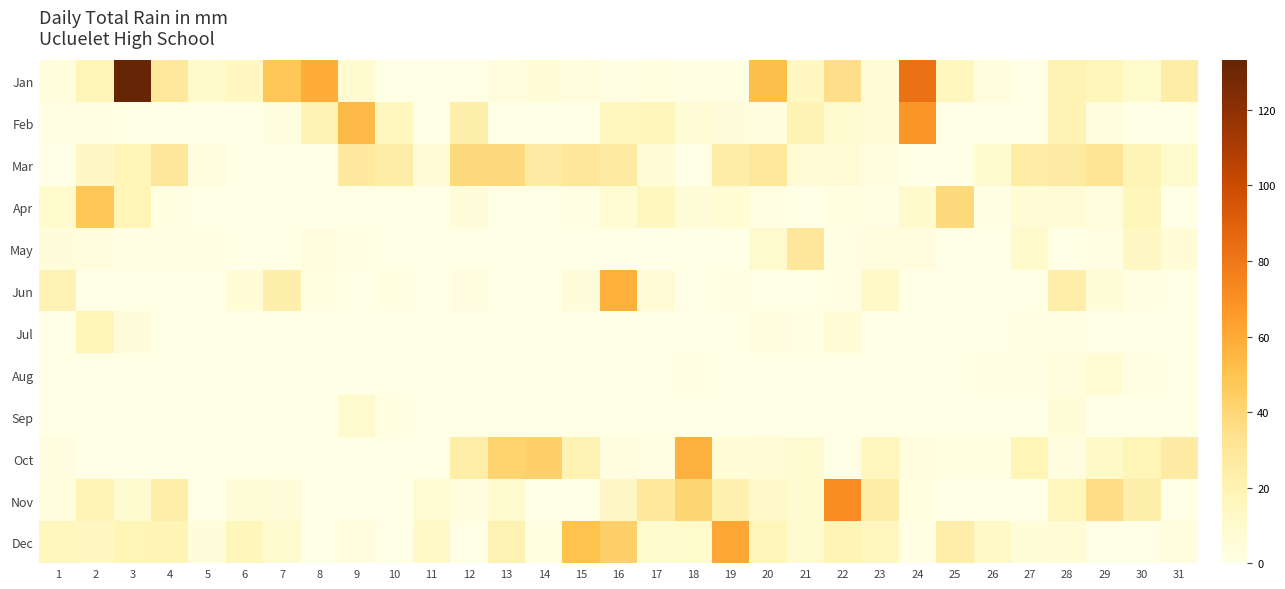

Which series changed the most between 14 and 19?

Dec